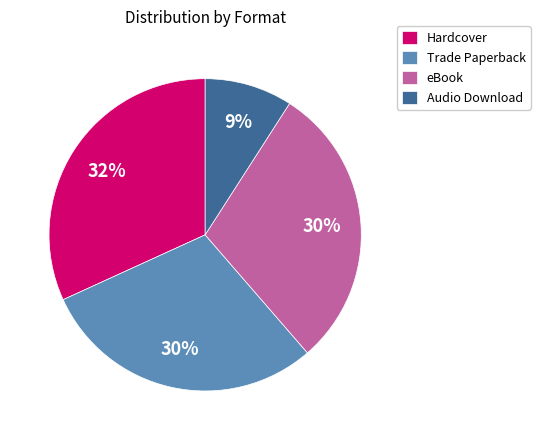

Is there a majority slice in this chart?

No